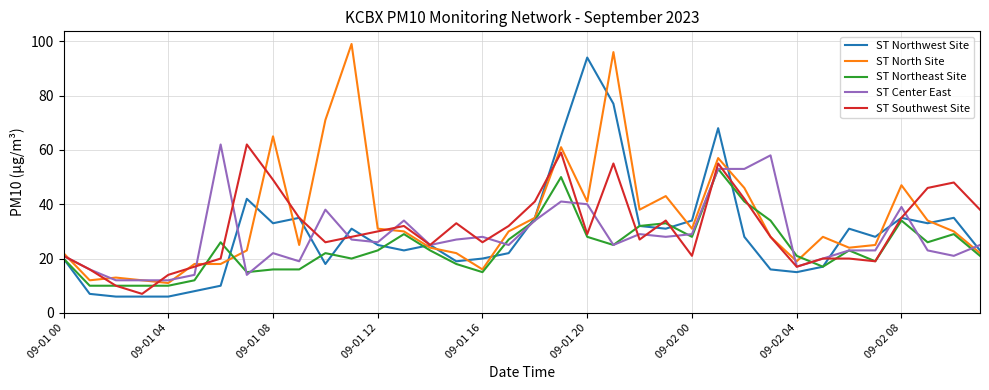

What is the maximum value for ST North Site?

99